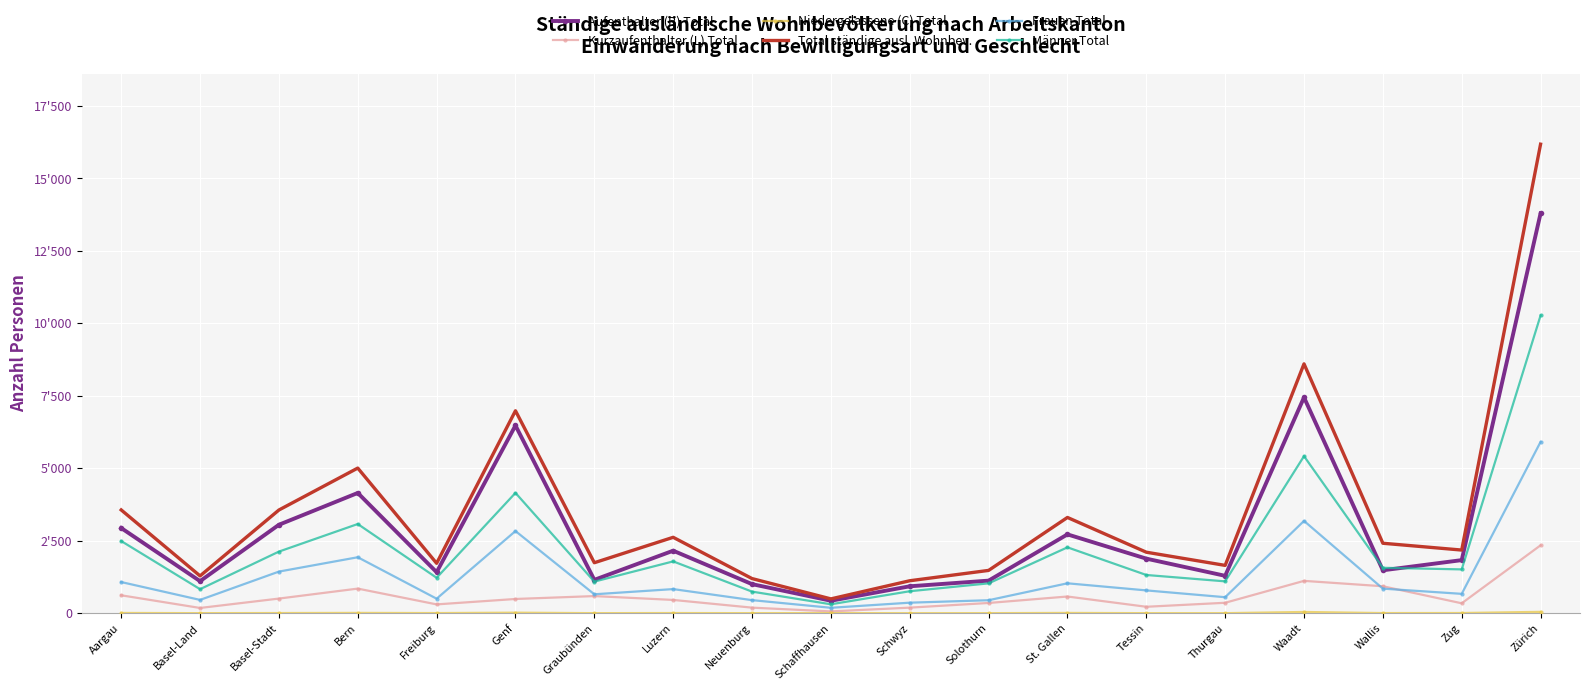

What is the sum of the Kurzaufenthalter (L) Total values at Tessin and Neuenburg?

412